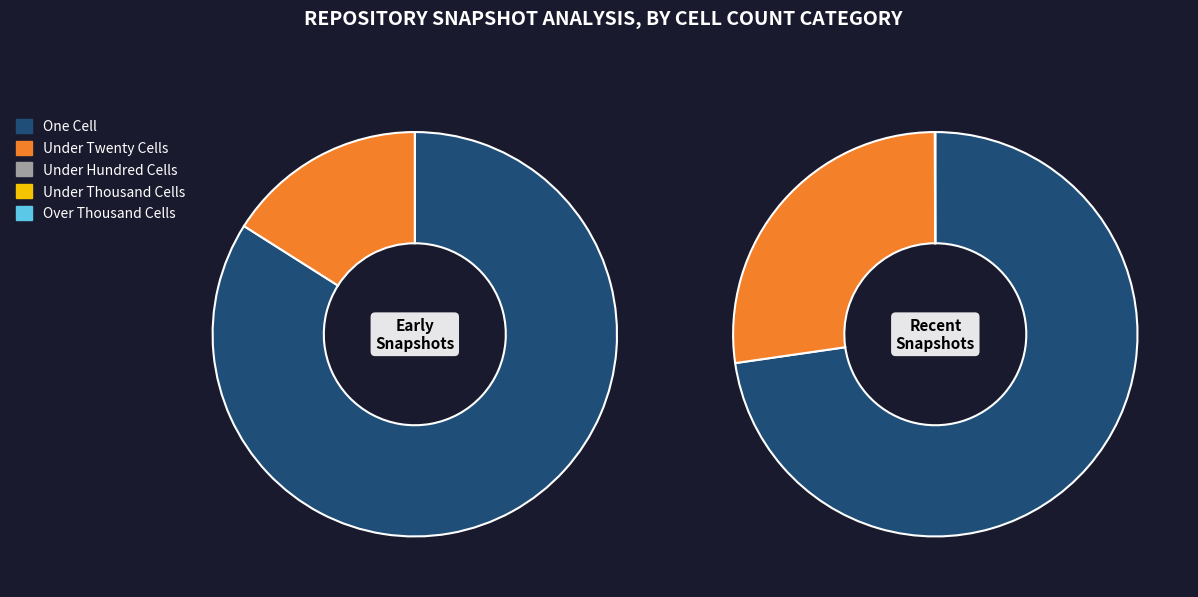

Which category has the smallest portion of the pie?

Under Twenty Cells